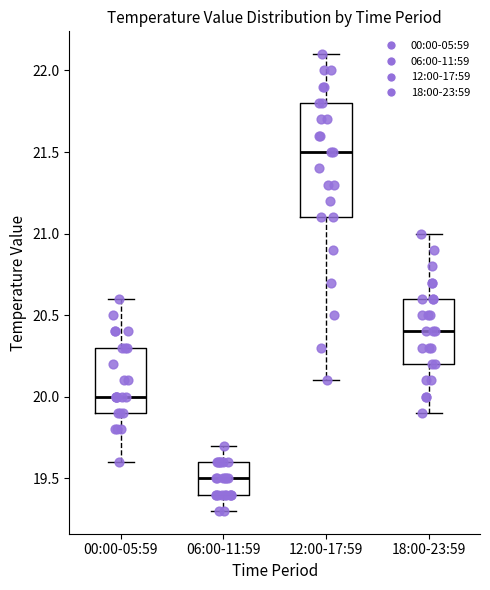

Where is the lower edge of the box for 12:00-17:59 on the y-axis? The values are not printed on the chart, so give them approximately, as read against the axis.

21.1